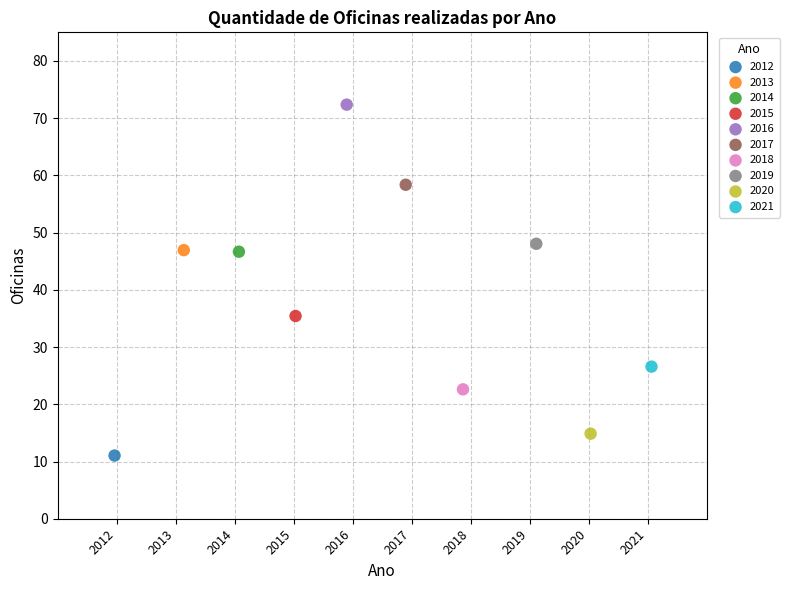

What are all the series names shown in the legend?

2012, 2013, 2014, 2015, 2016, 2017, 2018, 2019, 2020, 2021